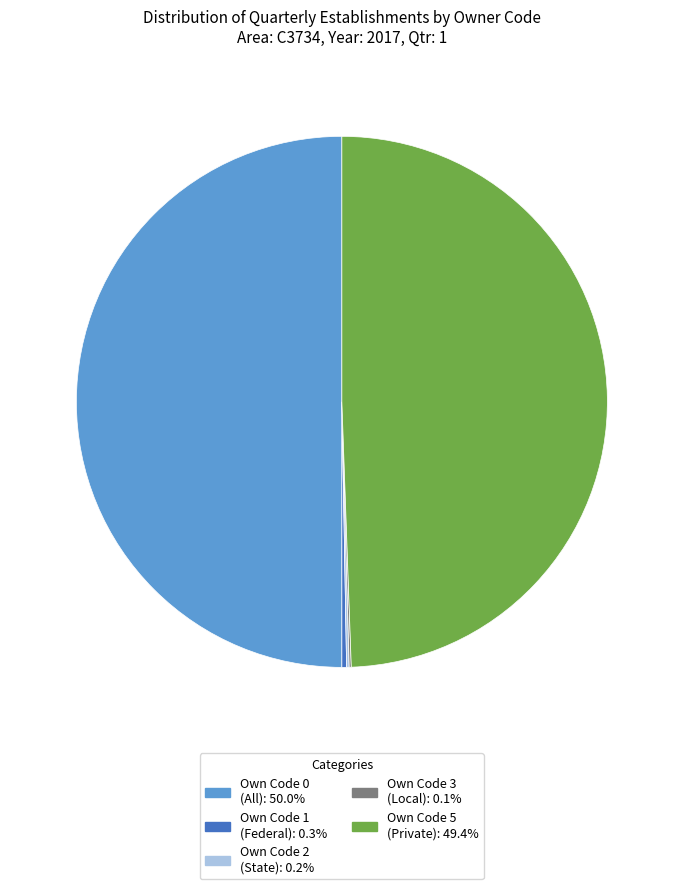

Which has a higher value, Own Code 1 or Own Code 0?

Own Code 0